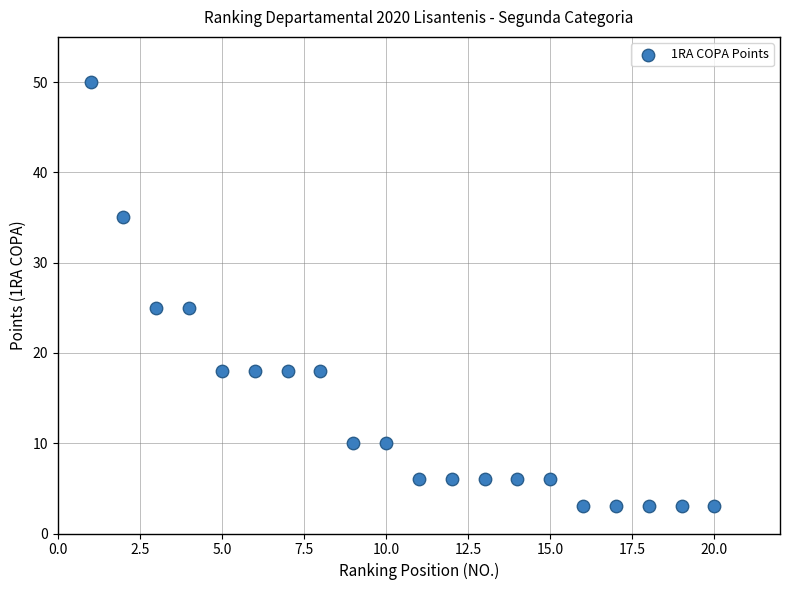

What is the range of Y values (max minus min)?

47